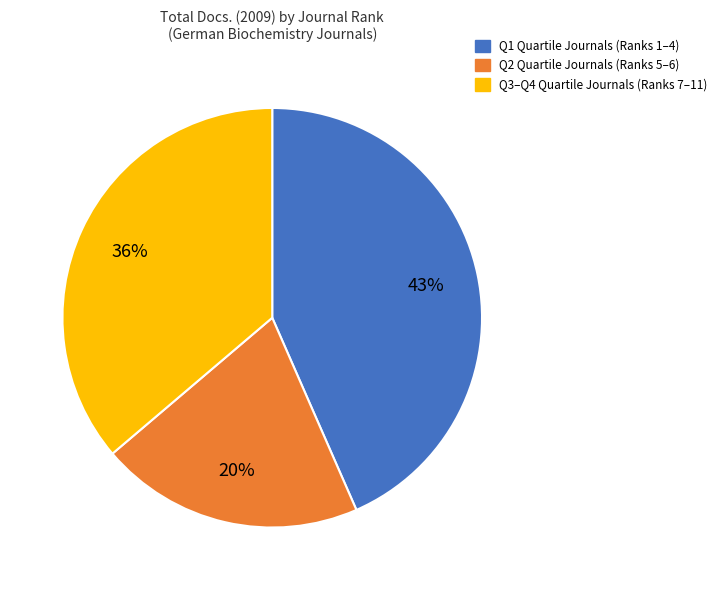

Count the number of slices in the pie.

3